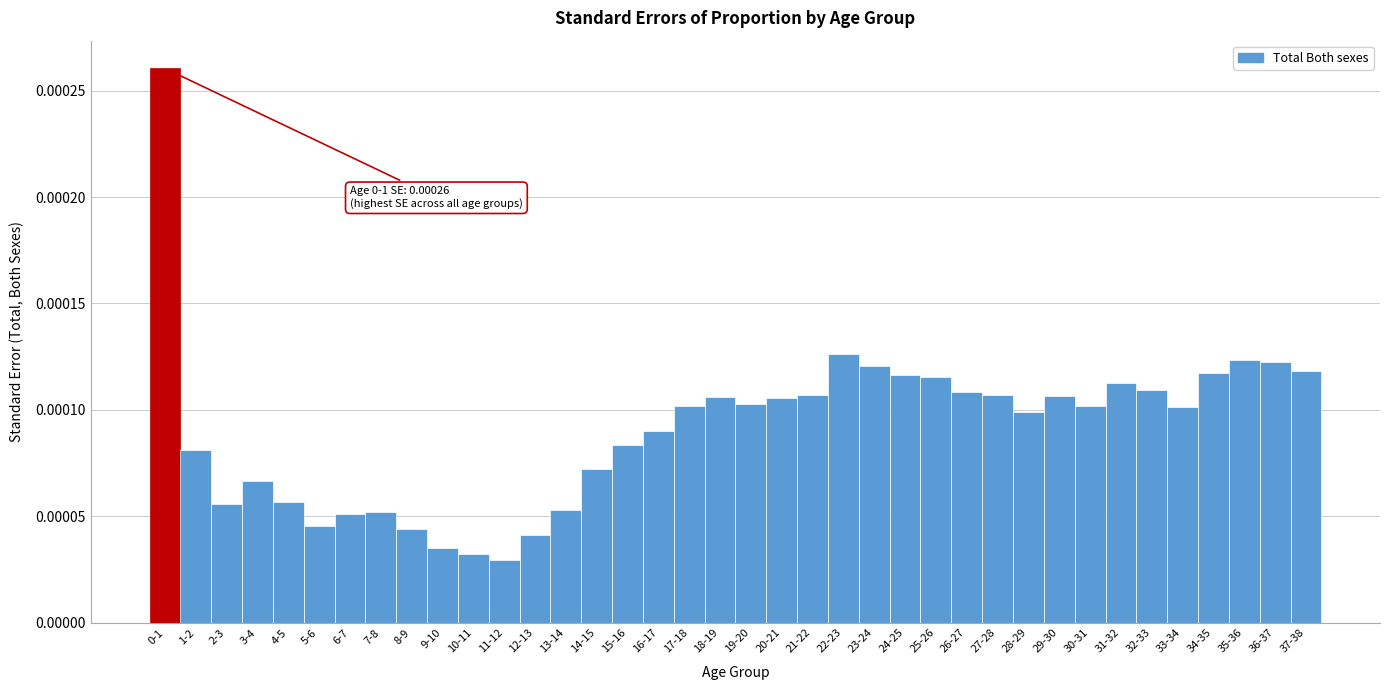

Count the values in the range 0 to 1.

38